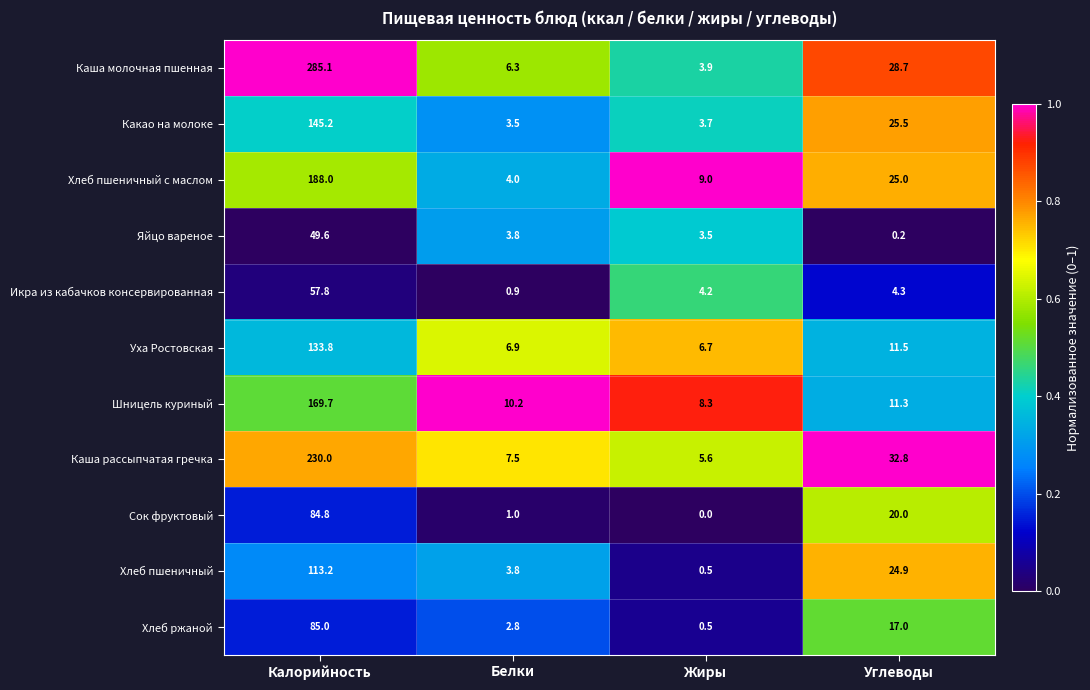

What is the spread (max minus min) of values at Жиры?

9.0